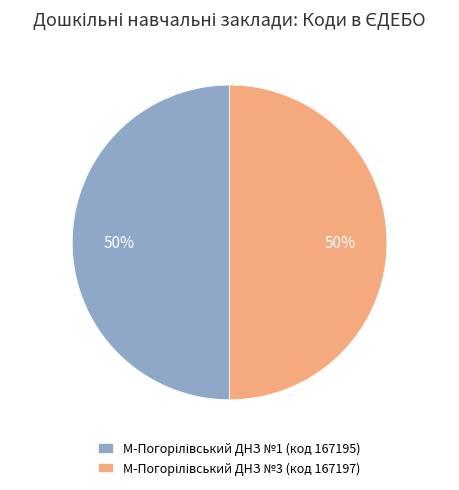

To the nearest percent, what is the average slice percentage?

50%